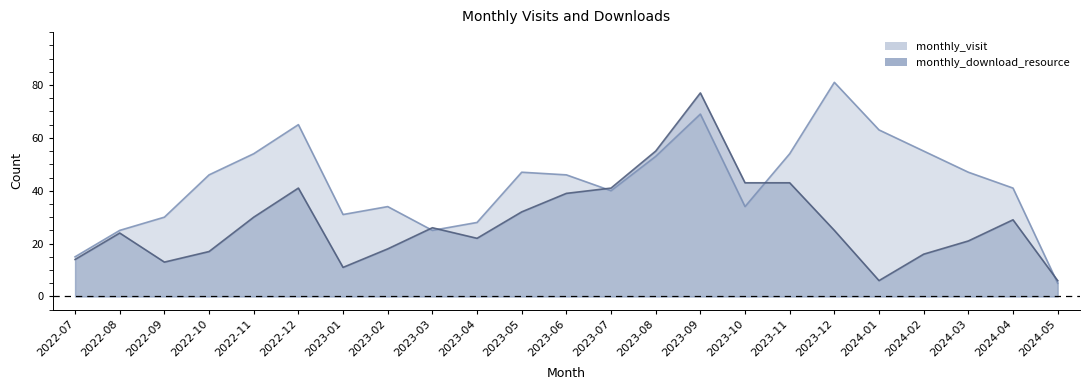

Between 2023-10 and 2023-11, which series saw the biggest shift?

monthly_visit